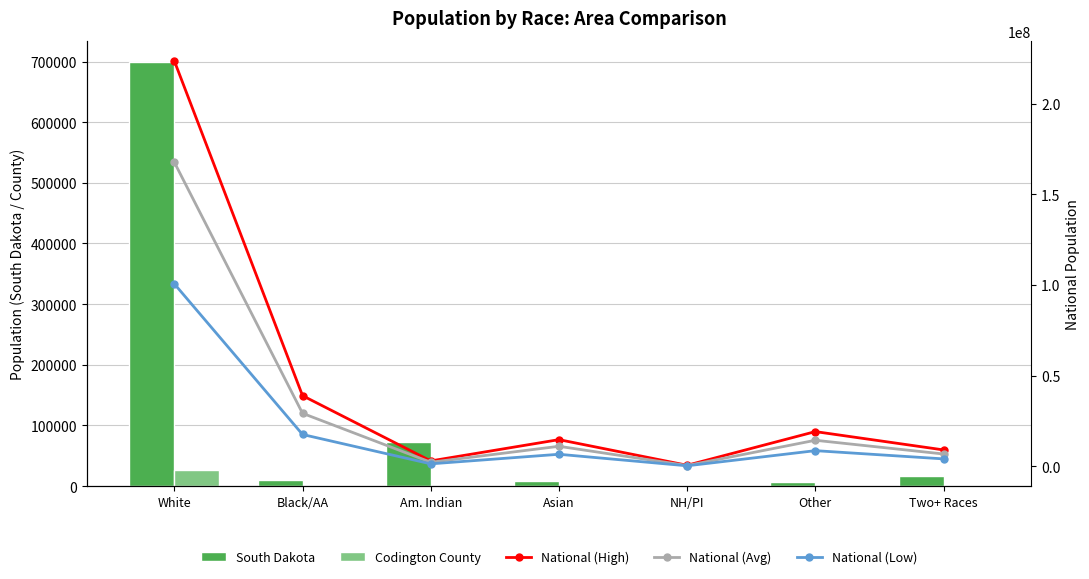

What is the difference between the second highest and second lowest values in the South Dakota series?

64340.0